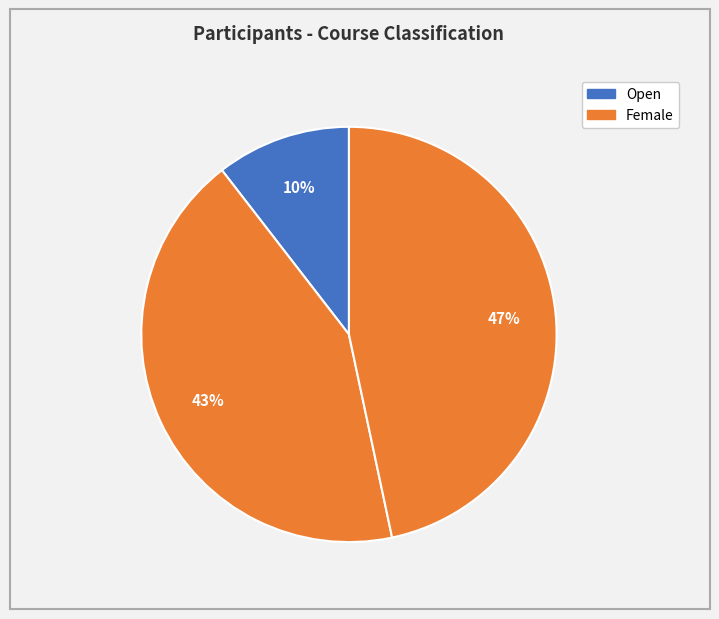

How many slices are in this pie chart?

3